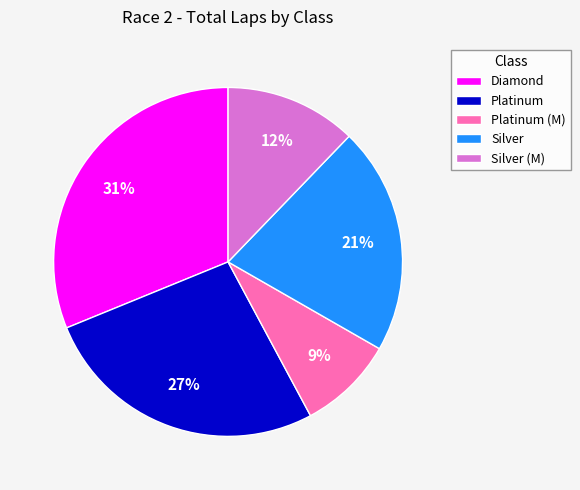

The Platinum slice represents 11% of the pie. True or false?

False